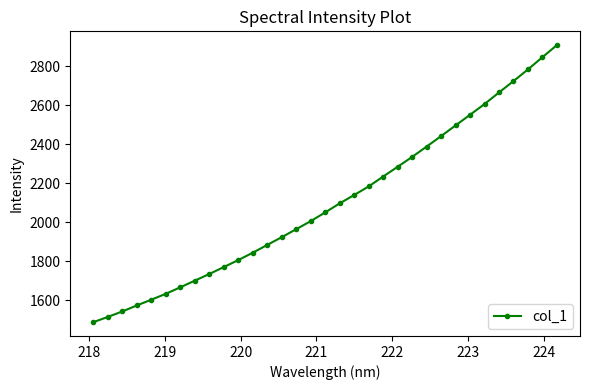

What is the minimum value shown in the chart?

1487.3